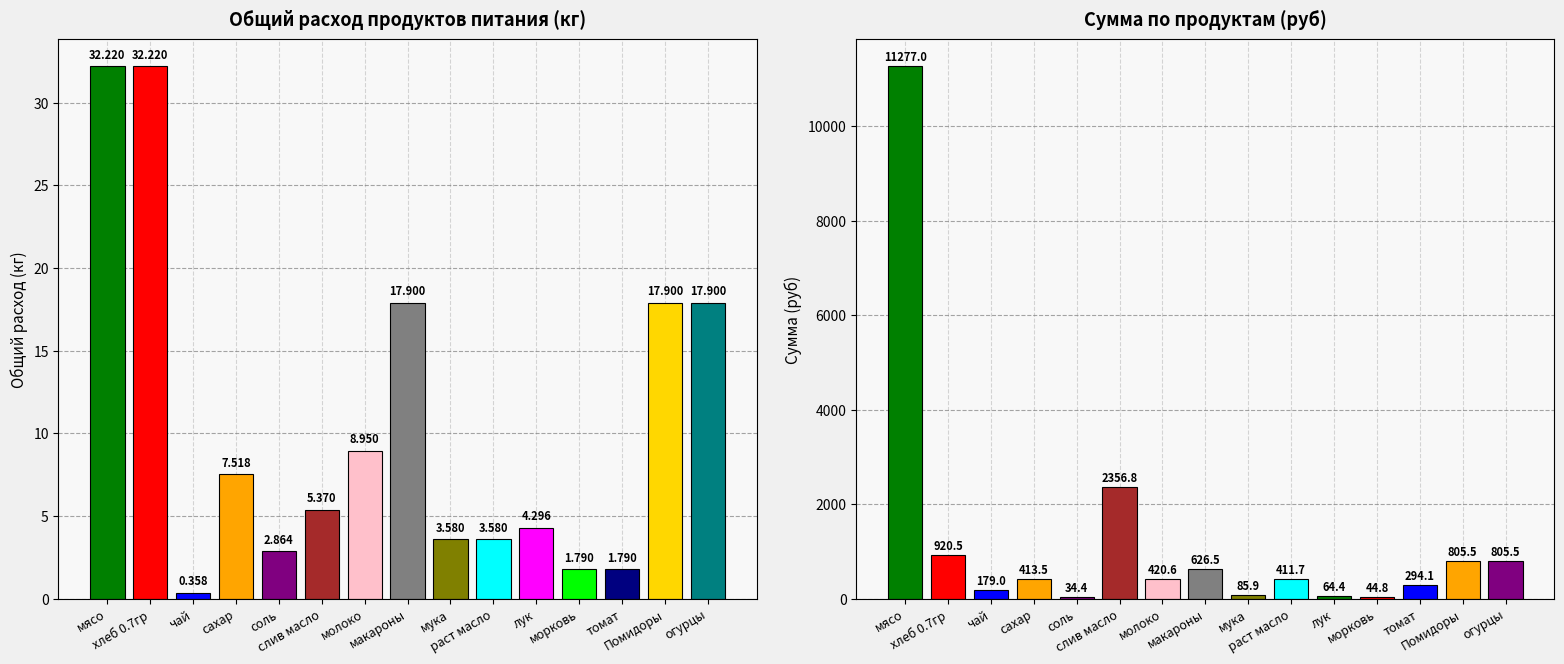

How many bars are there in each group?

2